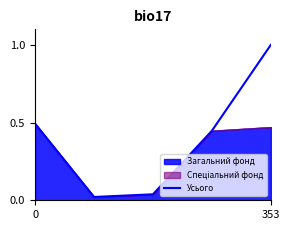

The value of Усього at 0 is 0.8. True or false?

False